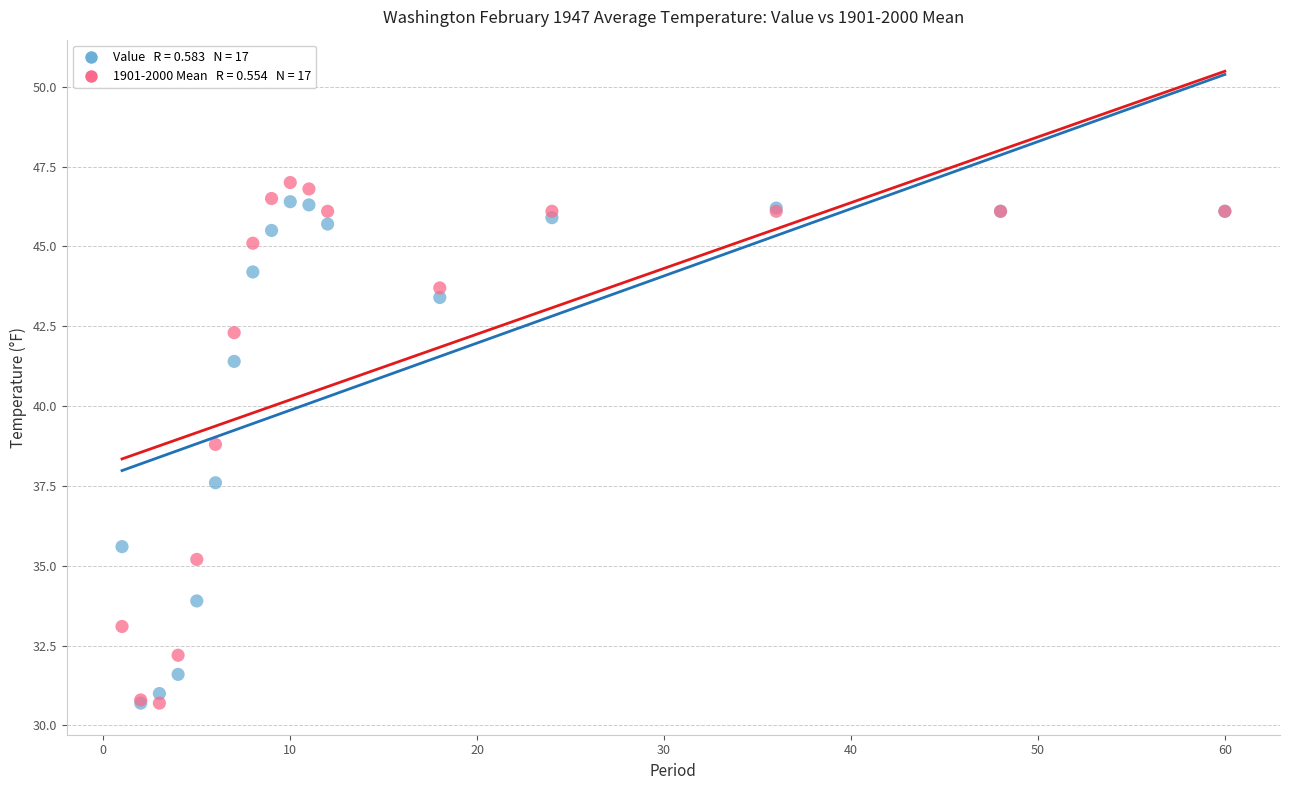

Across all series, what Y value is closest to 38?

37.6